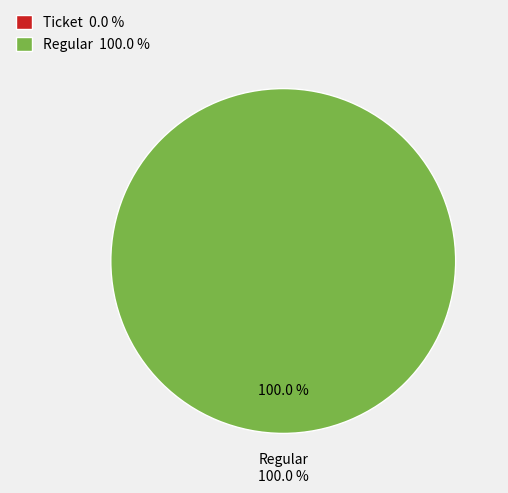

Is the sum of Ticket and Regular greater than half?

Yes